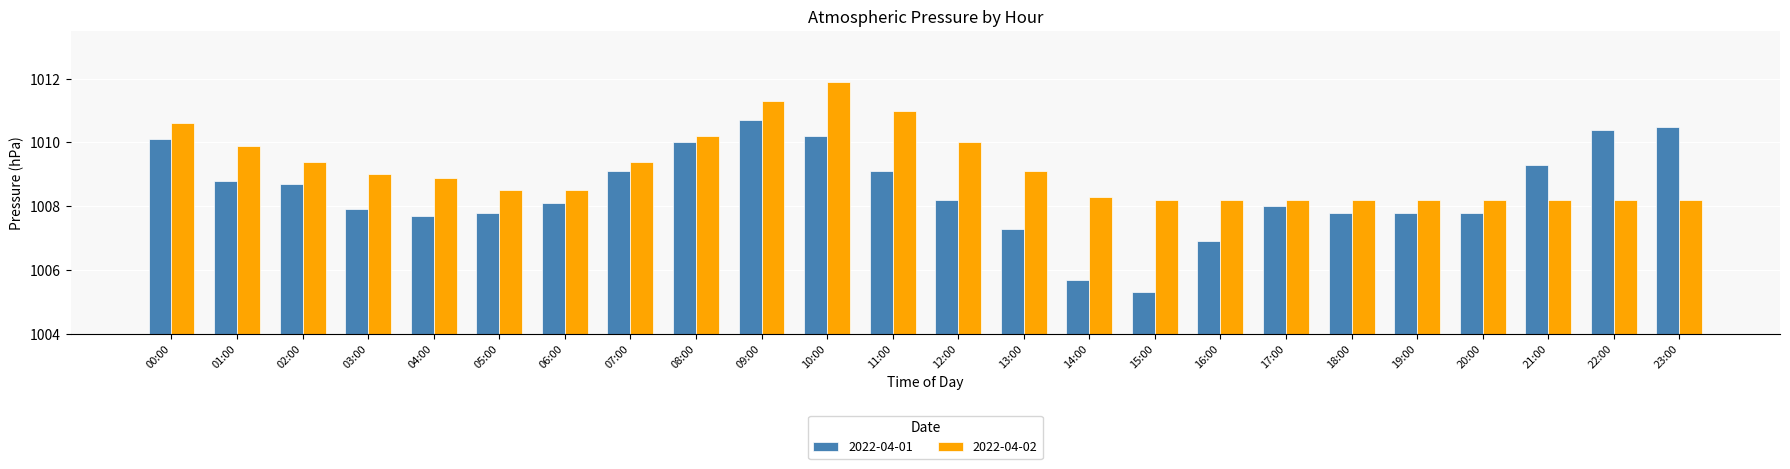

What is the sum of all 2022-04-01 values?

24203.2